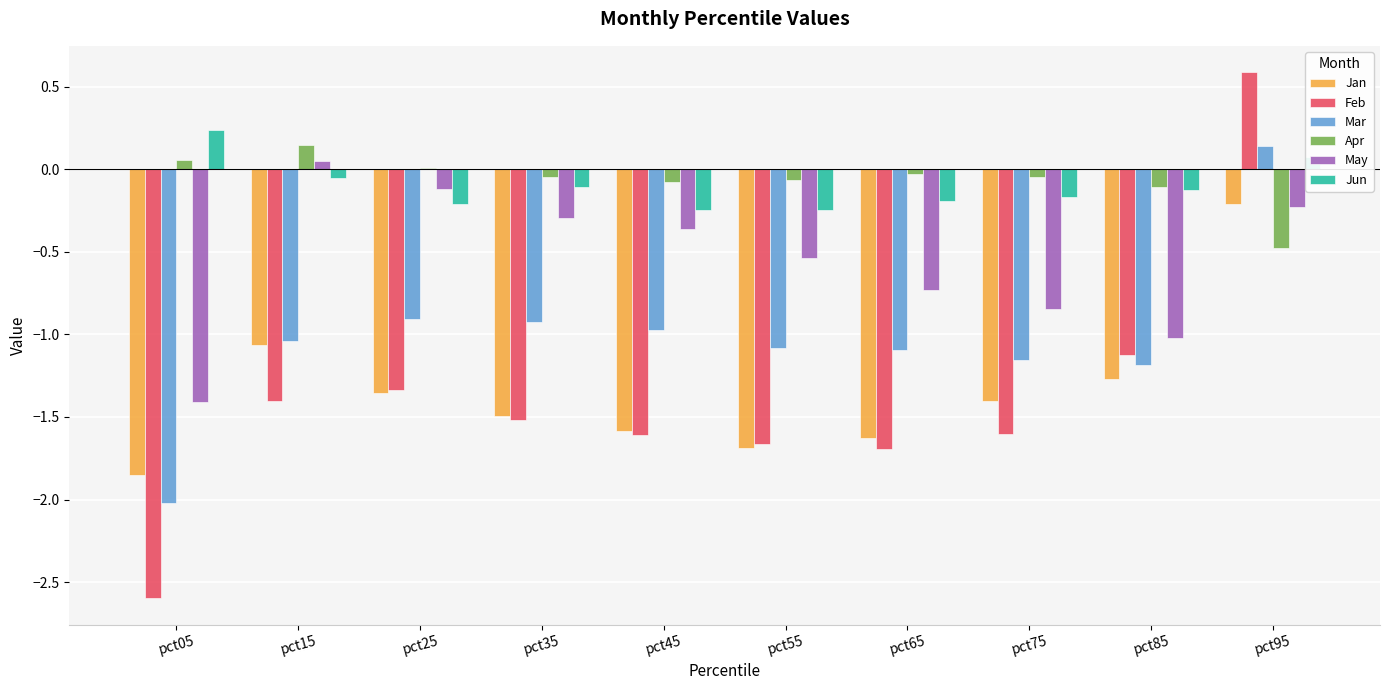

Is the value of Mar at pct95 greater than the value of Jan at pct35?

Yes